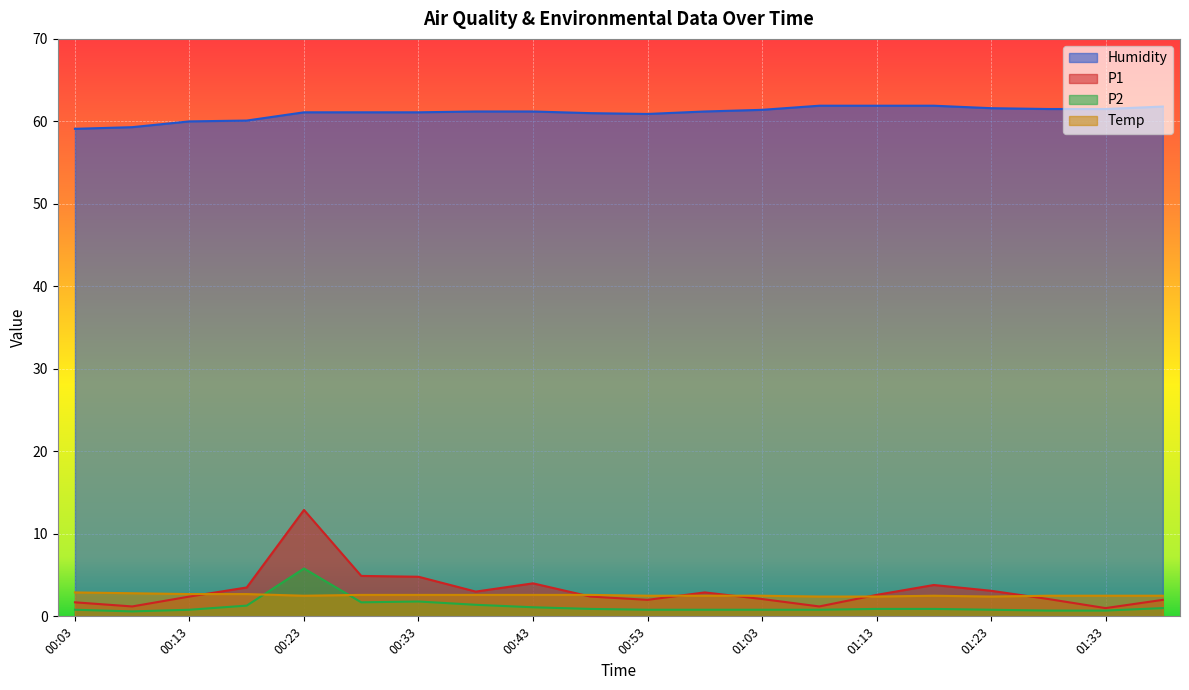

True or false: P1 and P2 intersect in this chart.

False